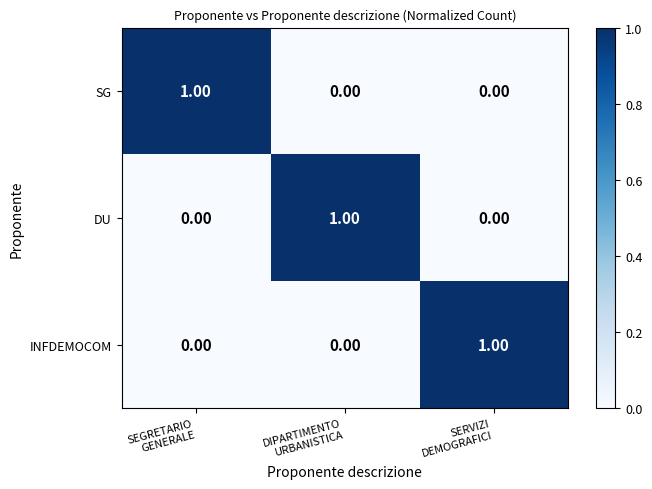

At how many categories does at least one series exceed 0?

3